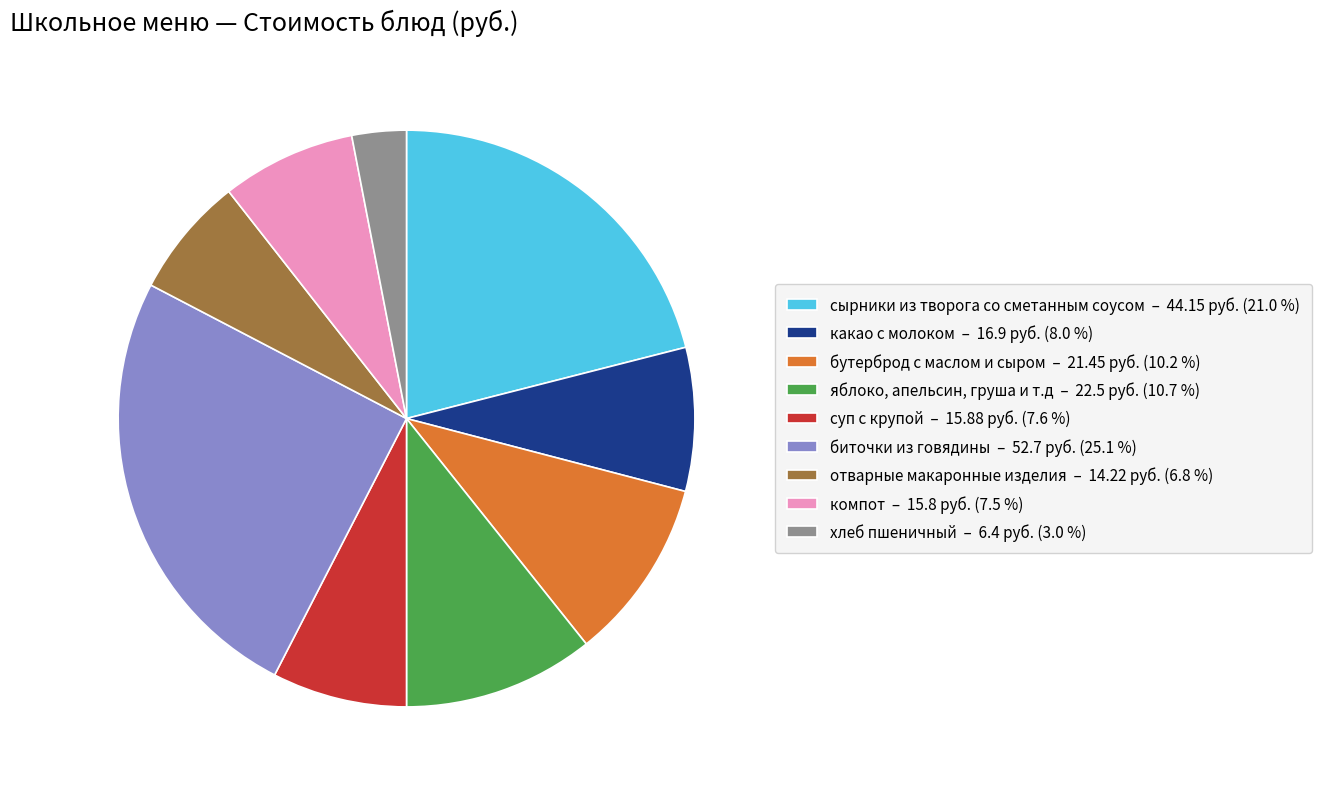

Is it true that сырники из творога со сметанным соусом is 21% of the pie?

True